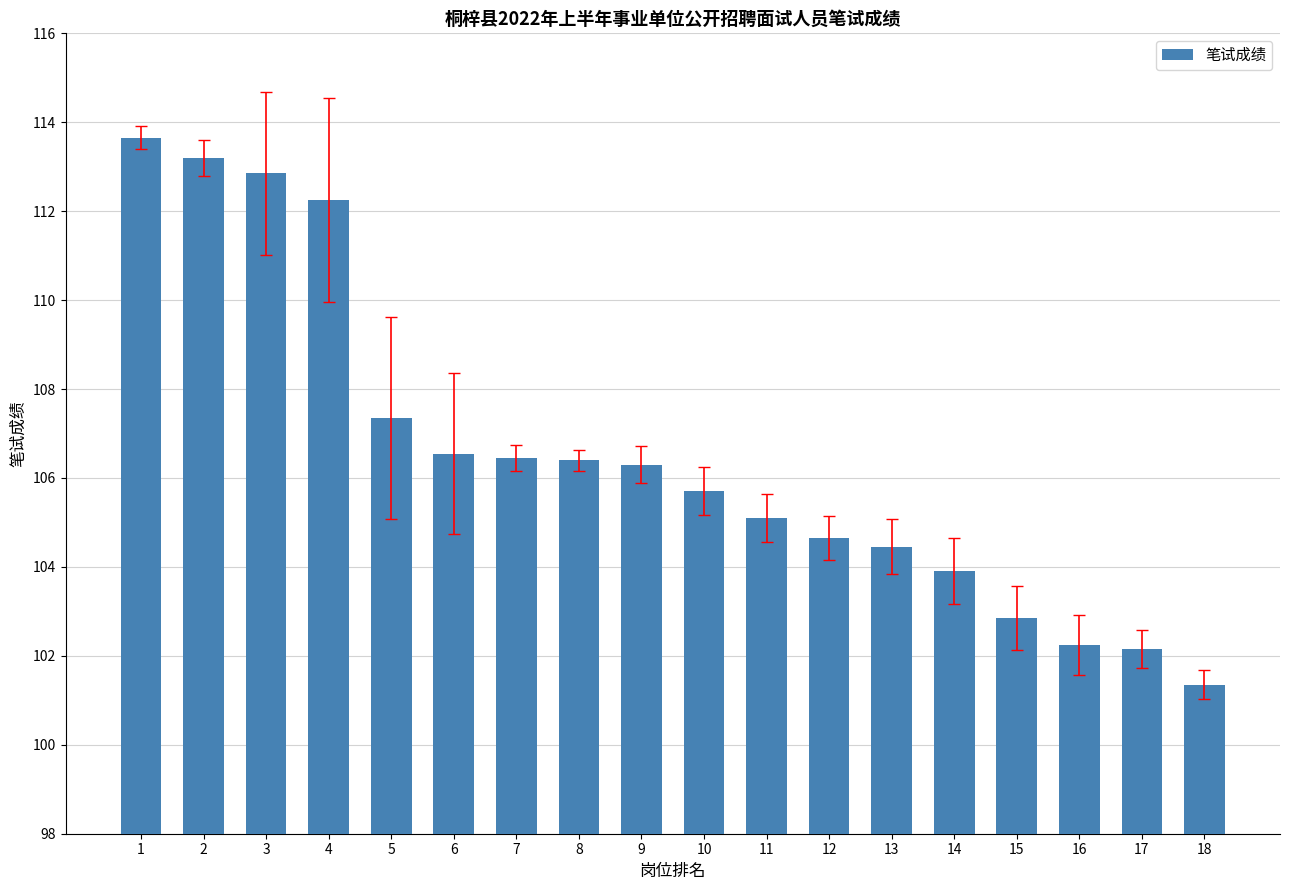

Which has a higher value, 10 or 5?

5